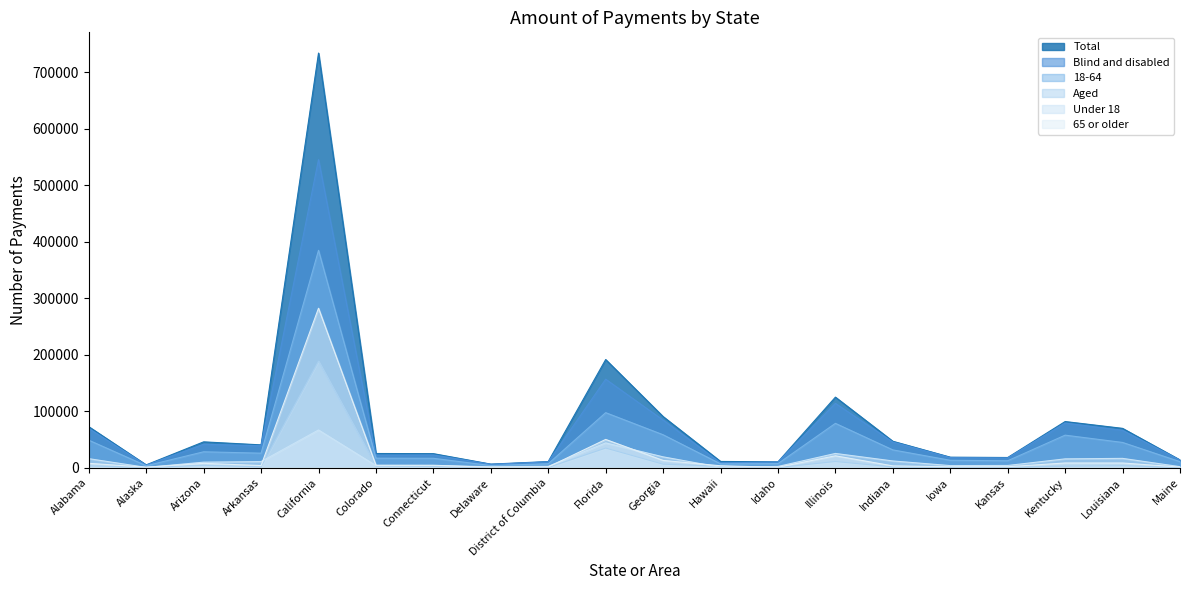

What position from the left is Hawaii?

12